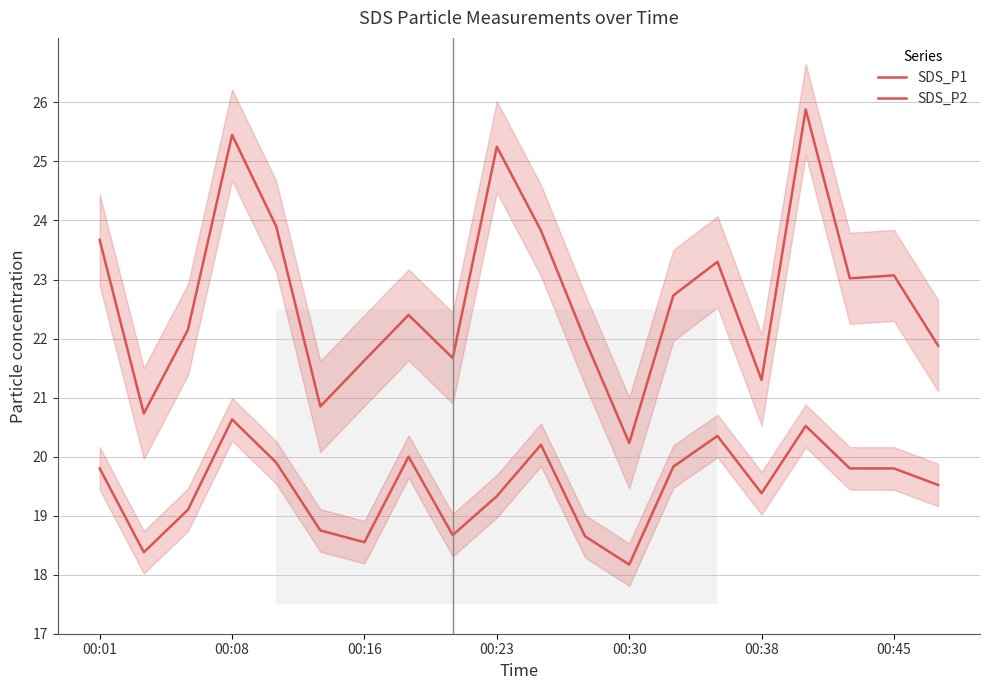

The value of SDS_P1 at 00:08 is 25.4. True or false?

True